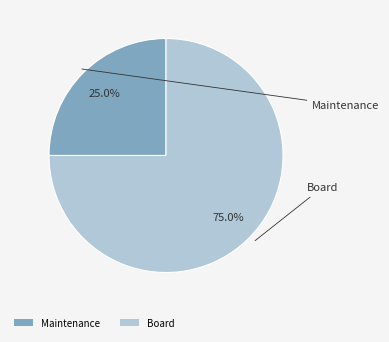

Combined, do Board and Maintenance account for over 50%?

Yes